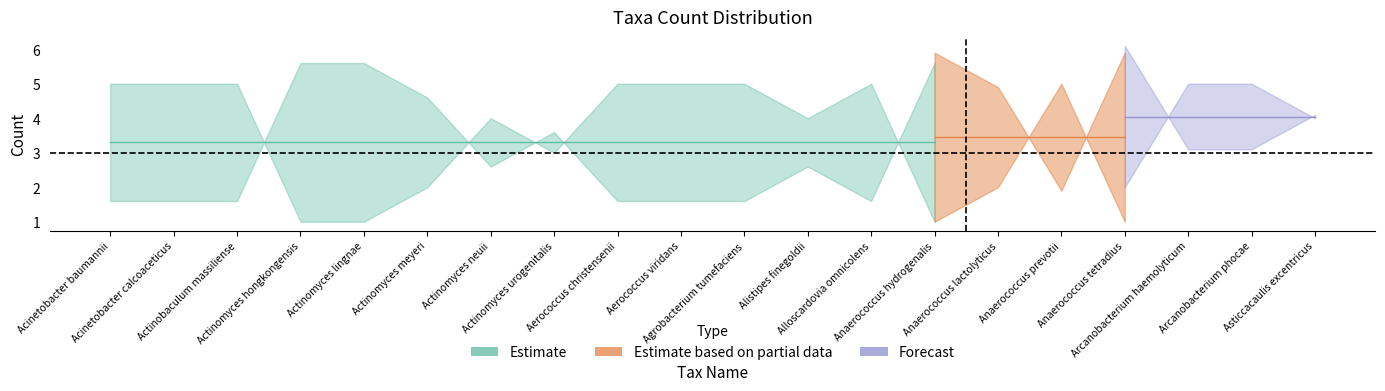

At how many categories does at least one series exceed 1?

20